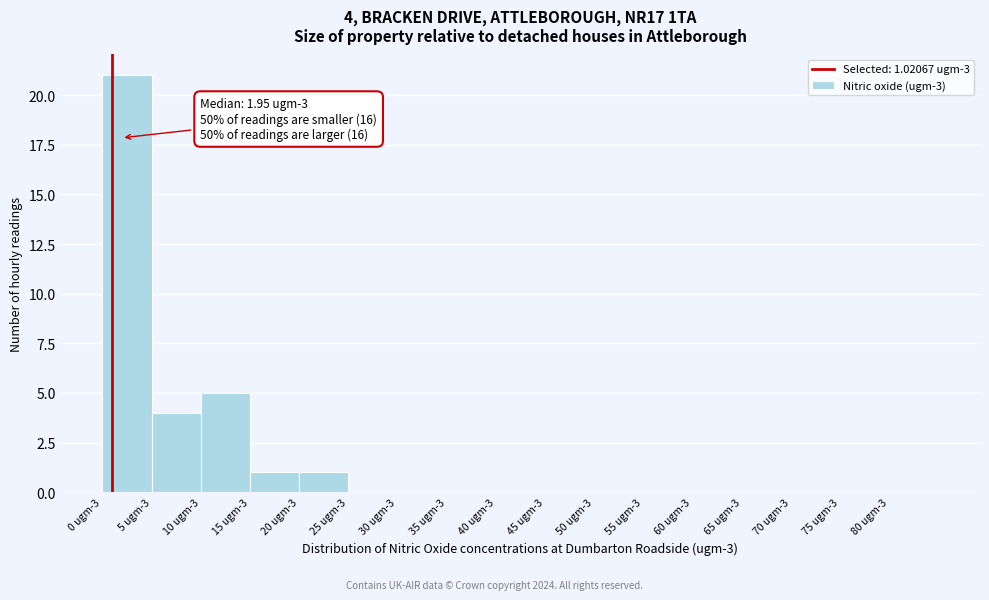

Reading left to right, list all the values displayed in this chart.

0 ugm-3=21	5 ugm-3=4	10 ugm-3=5	15 ugm-3=1	20 ugm-3=1	25 ugm-3=0	30 ugm-3=0	35 ugm-3=0	40 ugm-3=0	45 ugm-3=0	50 ugm-3=0	55 ugm-3=0	60 ugm-3=0	65 ugm-3=0	70 ugm-3=0	75 ugm-3=0	80 ugm-3=0